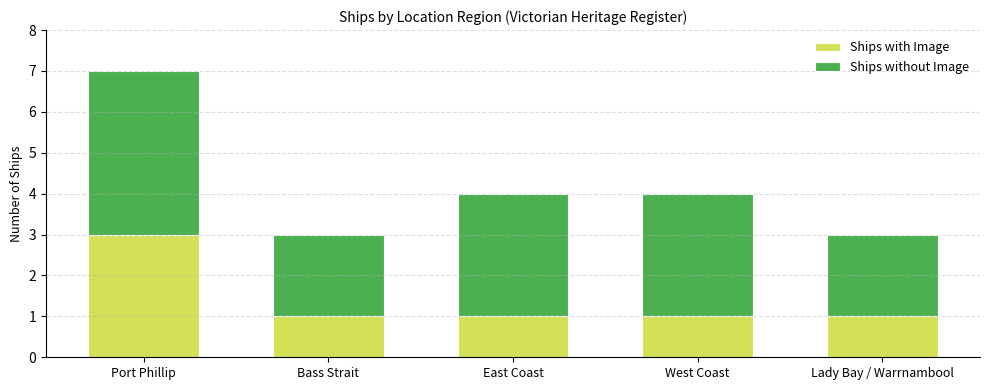

At which label does Ships with Image reach its peak?

Port Phillip